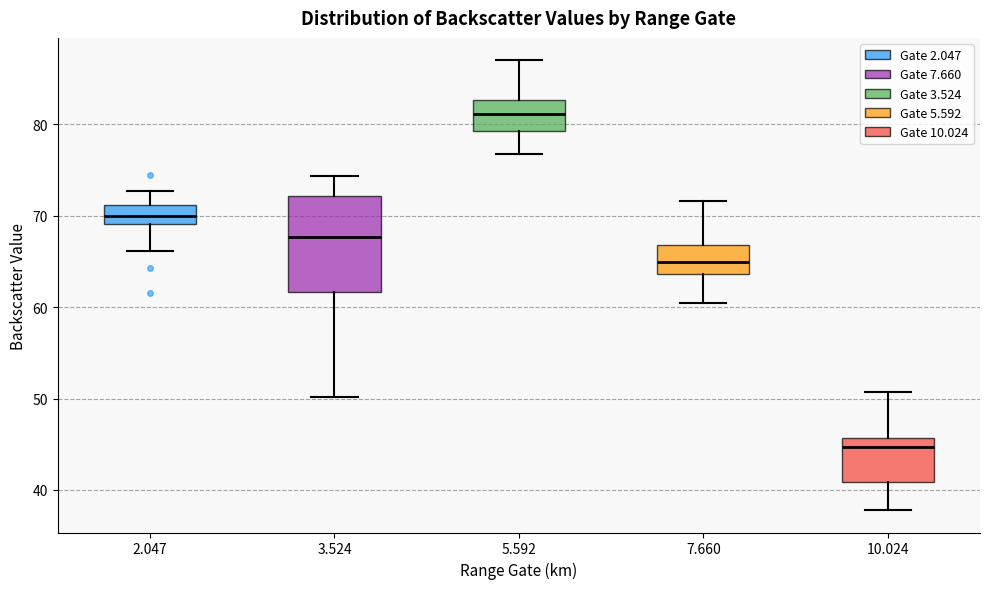

Where is the lower edge of the box at x = 10.024 on the y-axis? The values are not printed on the chart, so give them approximately, as read against the axis.

41